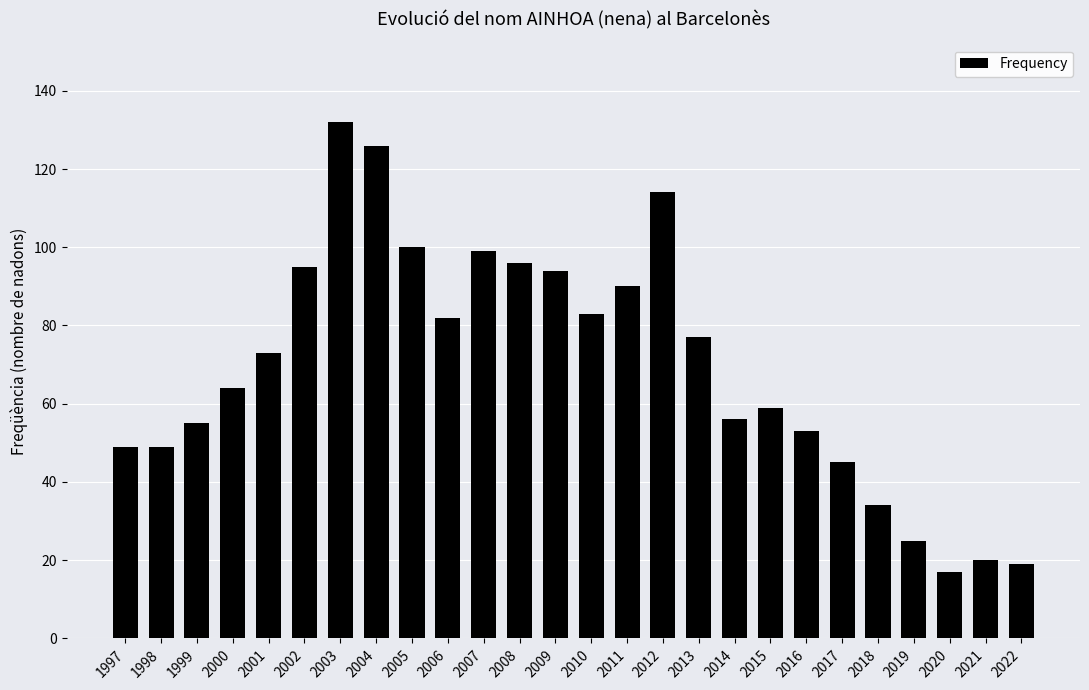

What is the sum of all values?

1806